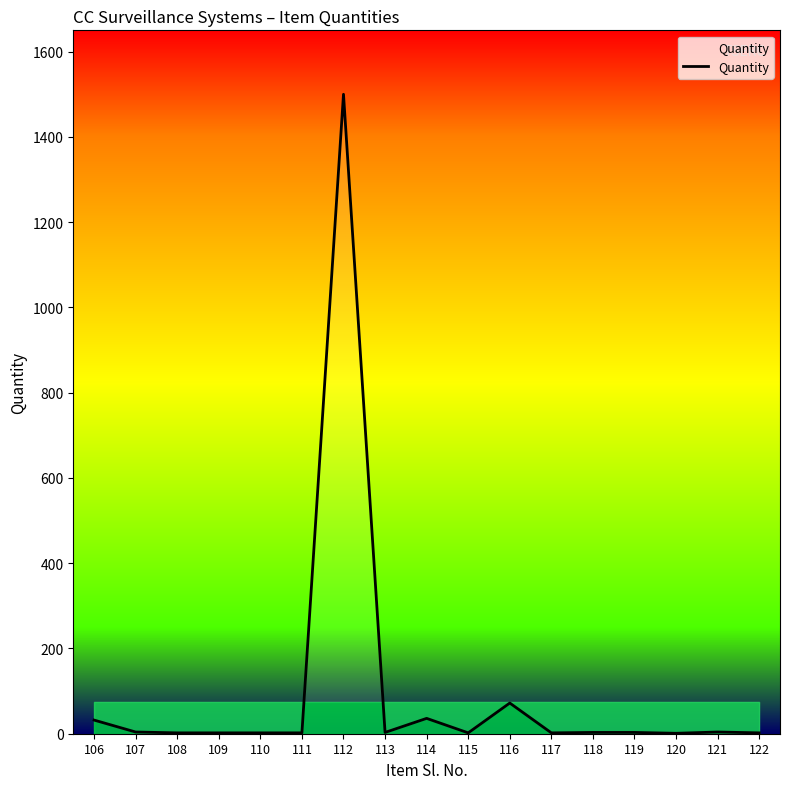

True or false: the data shows 2 at 110.

True